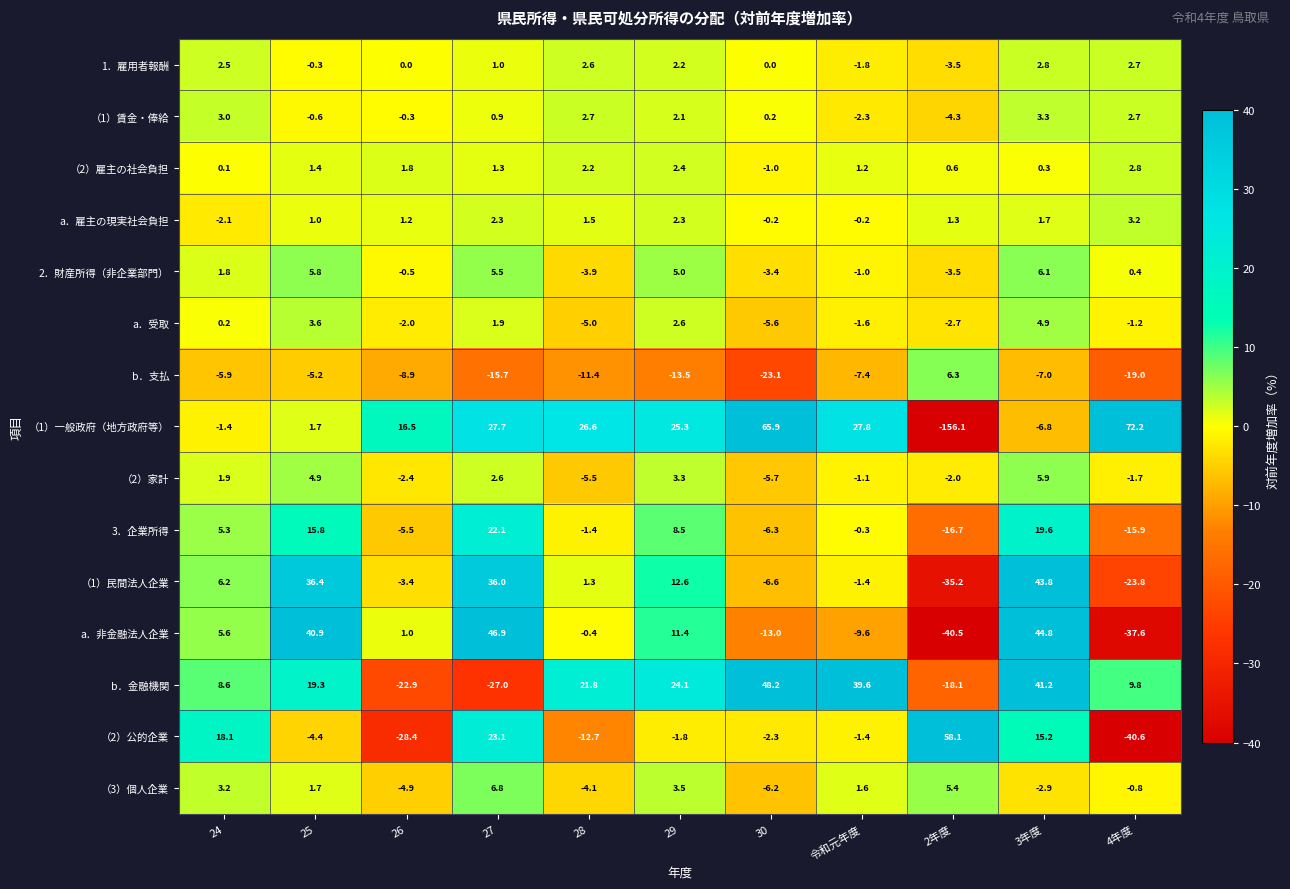

What is the sum of the a．受取 values at 令和元年度 and 26?

-3.6